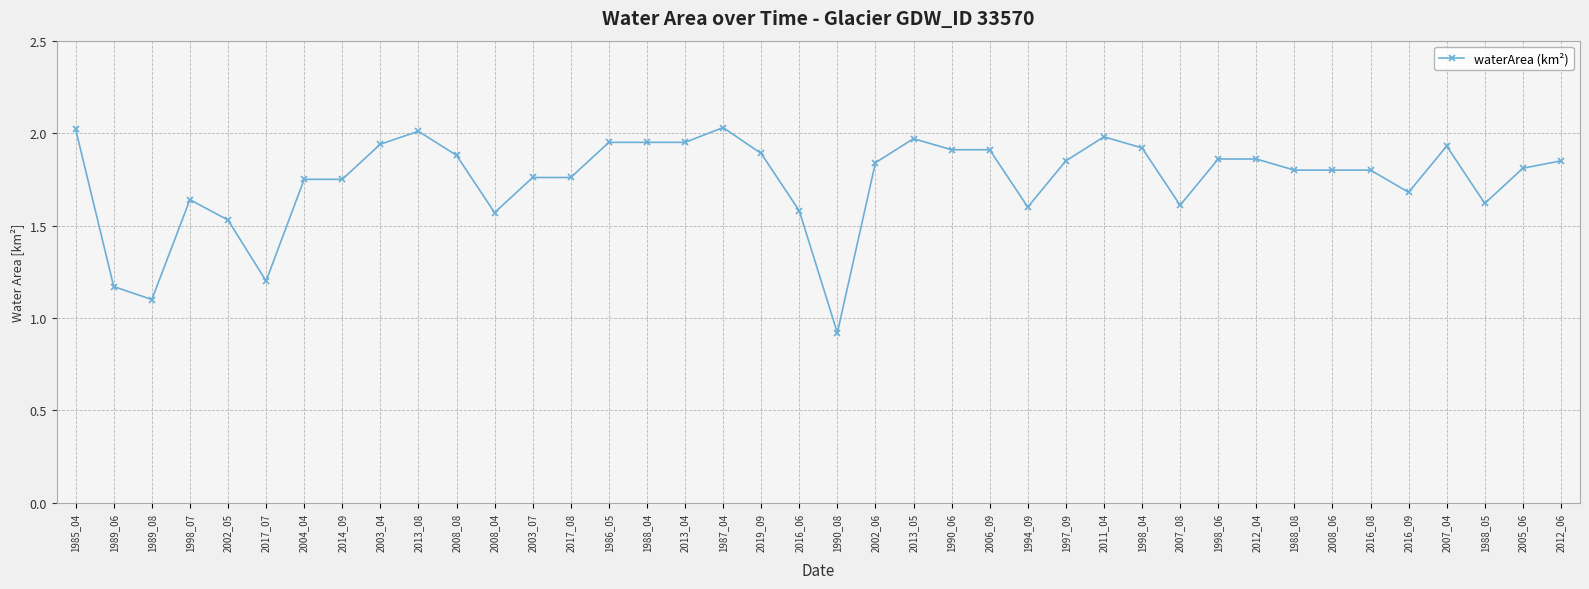

What position from the right is 2003_04?

32